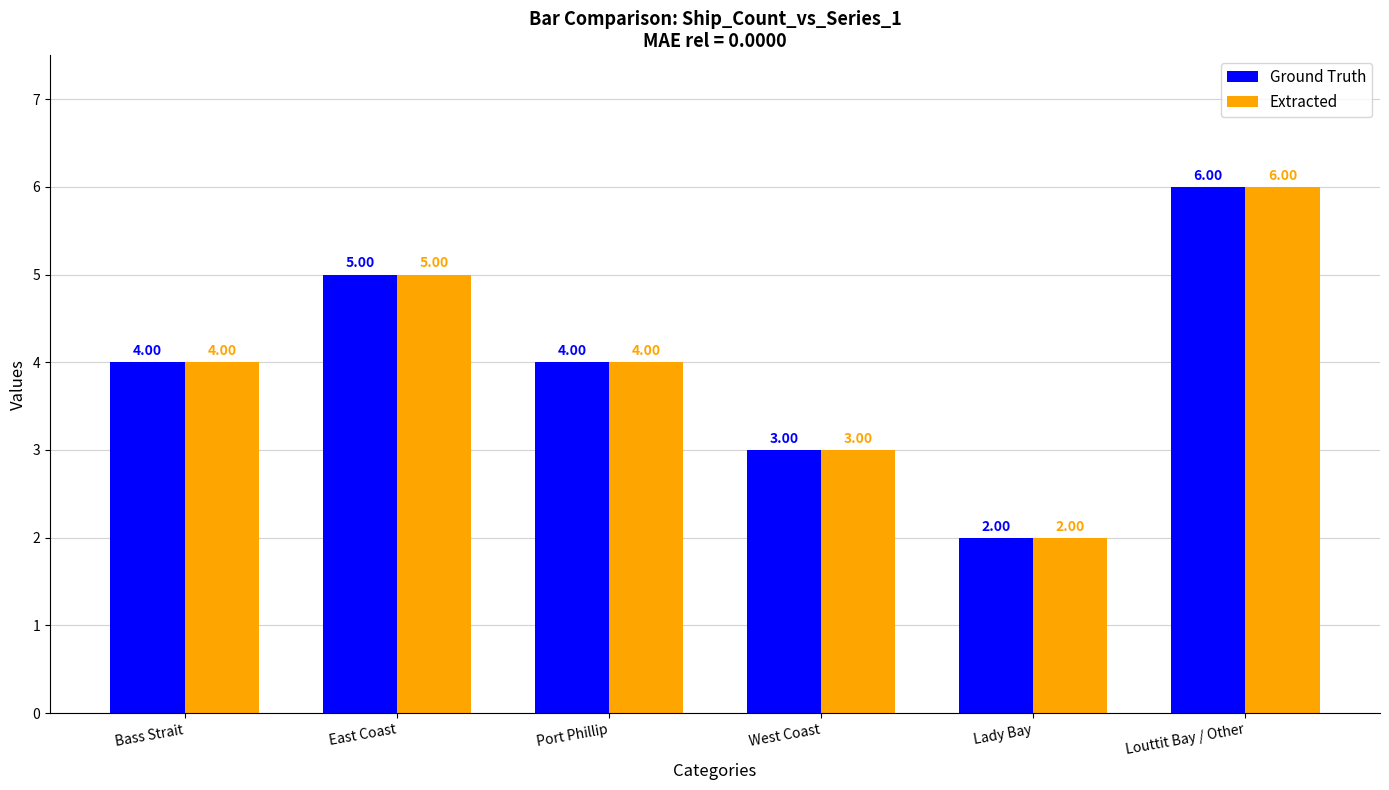

At which category does the chart reach its minimum across all series?

Lady Bay